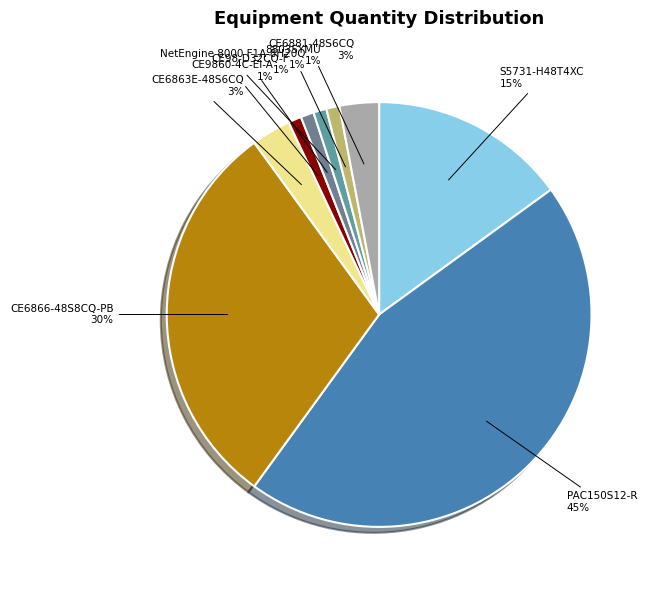

Is it true that CE6866-48S8CQ-PB is 37% of the pie?

False